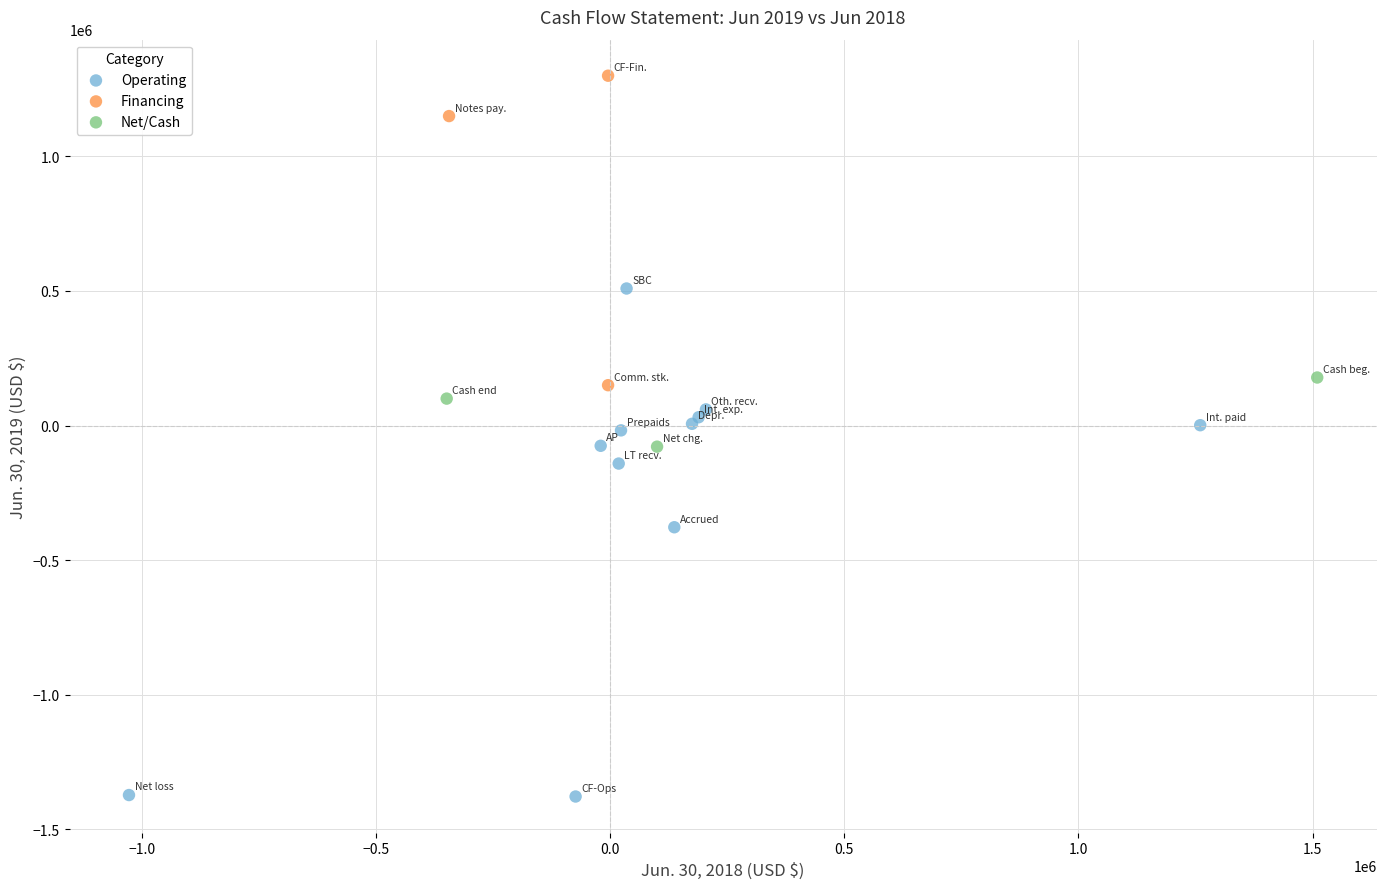

What are all the series names shown in the legend?

Operating, Financing, Net/Cash